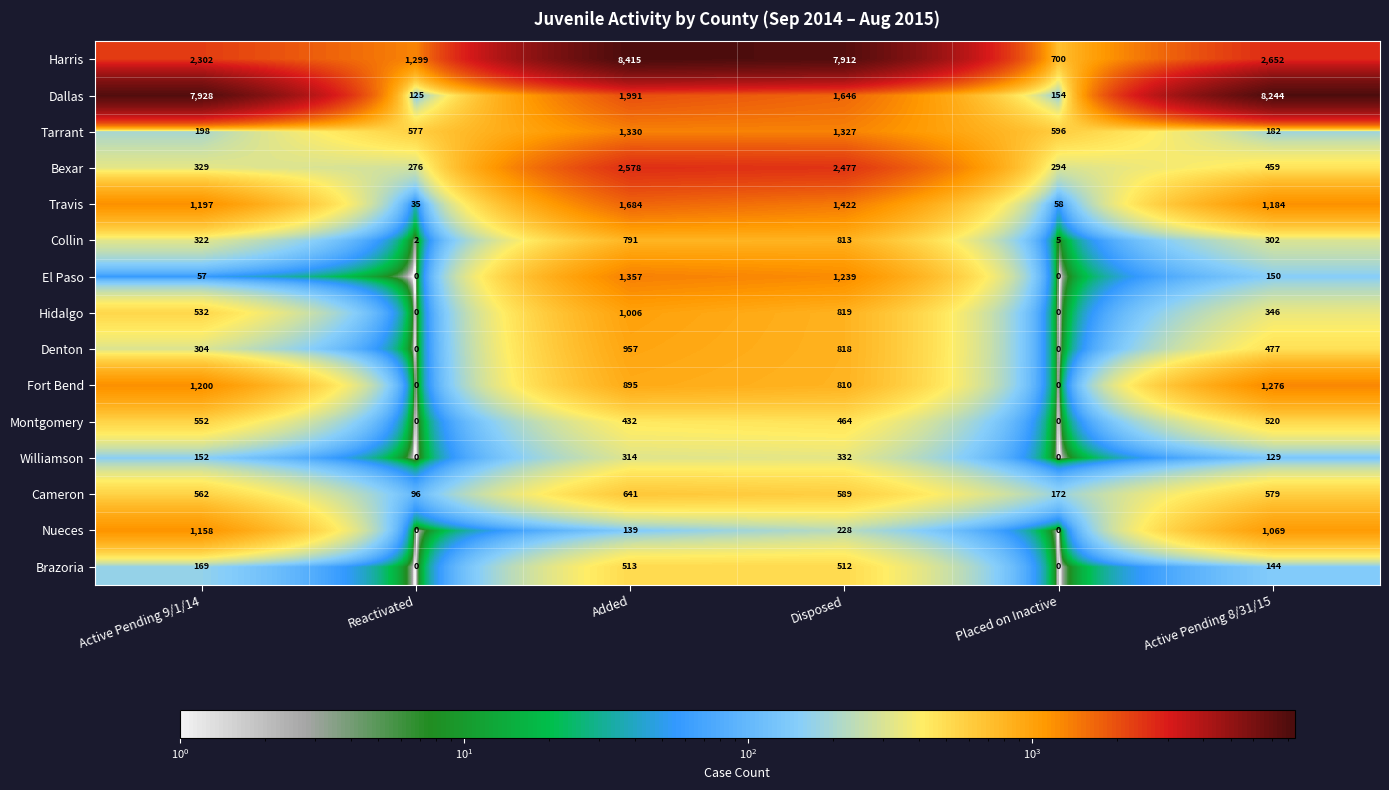

Which series changed the most between Reactivated and Added?

Harris